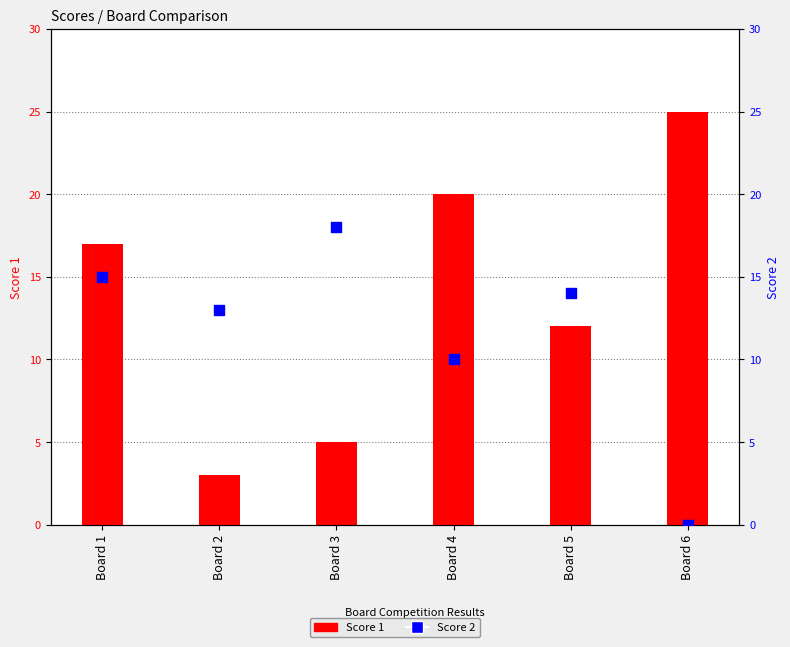

Which series reaches the maximum Y coordinate?

Score 1